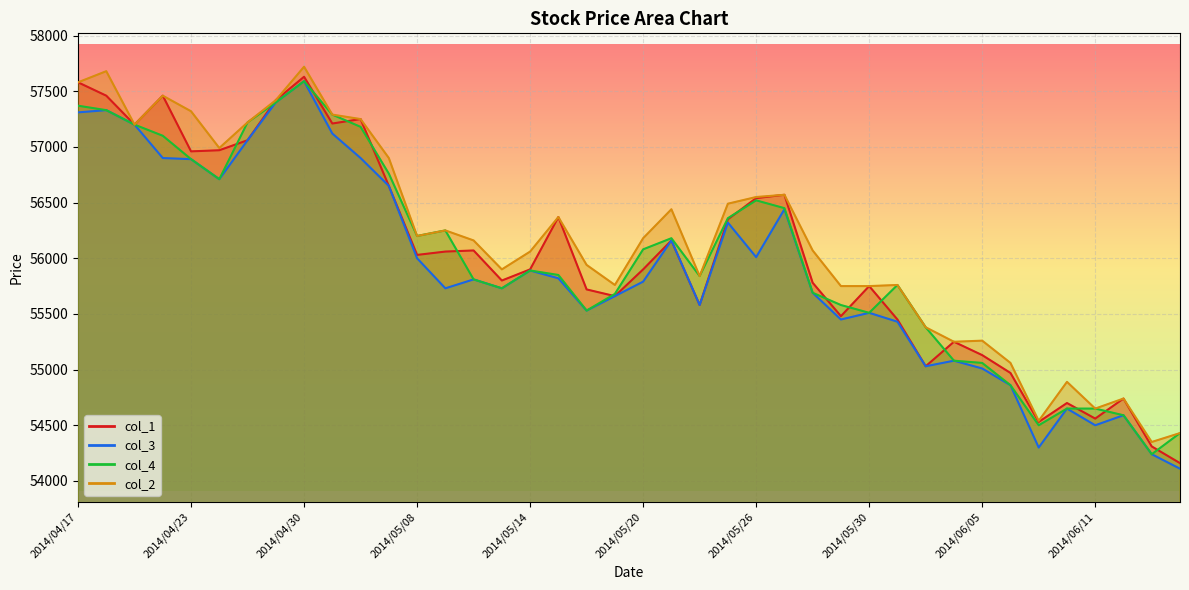

Reading left to right, what are all the values shown in this chart?

col_1: 2014/04/17=57580	2014/04/18=57460	2014/04/21=57200	2014/04/22=57460	2014/04/23=56960	2014/04/24=56970	2014/04/25=57060	2014/04/28=57420	2014/04/30=57630	2014/05/01=57210	2014/05/02=57250	2014/05/07=56650	2014/05/08=56030	2014/05/09=56060	2014/05/12=56070	2014/05/13=55800	2014/05/14=55900	2014/05/15=56370	2014/05/16=55720	2014/05/19=55660	2014/05/20=55900	2014/05/21=56160	2014/05/22=55580	2014/05/23=56350	2014/05/26=56540	2014/05/27=56570	2014/05/28=55780	2014/05/29=55480	2014/05/30=55750	2014/06/02=55450	2014/06/03=55030	2014/06/04=55250	2014/06/05=55130	2014/06/06=54970	2014/06/09=54530	2014/06/10=54700	2014/06/11=54560	2014/06/12=54740	2014/06/13=54310	2014/06/16=54160
col_3: 2014/04/17=57310	2014/04/18=57330	2014/04/21=57200	2014/04/22=56900	2014/04/23=56890	2014/04/24=56710	2014/04/25=57060	2014/04/28=57400	2014/04/30=57590	2014/05/01=57120	2014/05/02=56900	2014/05/07=56650	2014/05/08=56000	2014/05/09=55730	2014/05/12=55810	2014/05/13=55730	2014/05/14=55890	2014/05/15=55820	2014/05/16=55530	2014/05/19=55660	2014/05/20=55790	2014/05/21=56160	2014/05/22=55580	2014/05/23=56320	2014/05/26=56010	2014/05/27=56440	2014/05/28=55690	2014/05/29=55450	2014/05/30=55510	2014/06/02=55430	2014/06/03=55030	2014/06/04=55080	2014/06/05=55010	2014/06/06=54860	2014/06/09=54300	2014/06/10=54650	2014/06/11=54500	2014/06/12=54590	2014/06/13=54240	2014/06/16=54110
col_4: 2014/04/17=57370	2014/04/18=57330	2014/04/21=57200	2014/04/22=57100	2014/04/23=56890	2014/04/24=56710	2014/04/25=57220	2014/04/28=57400	2014/04/30=57590	2014/05/01=57290	2014/05/02=57180	2014/05/07=56760	2014/05/08=56200	2014/05/09=56250	2014/05/12=55810	2014/05/13=55730	2014/05/14=55890	2014/05/15=55850	2014/05/16=55530	2014/05/19=55680	2014/05/20=56080	2014/05/21=56180	2014/05/22=55840	2014/05/23=56360	2014/05/26=56520	2014/05/27=56450	2014/05/28=55690	2014/05/29=55580	2014/05/30=55510	2014/06/02=55760	2014/06/03=55380	2014/06/04=55080	2014/06/05=55060	2014/06/06=54860	2014/06/09=54500	2014/06/10=54650	2014/06/11=54650	2014/06/12=54590	2014/06/13=54240	2014/06/16=54430
col_2: 2014/04/17=57580	2014/04/18=57680	2014/04/21=57200	2014/04/22=57460	2014/04/23=57320	2014/04/24=56990	2014/04/25=57220	2014/04/28=57420	2014/04/30=57720	2014/05/01=57290	2014/05/02=57250	2014/05/07=56900	2014/05/08=56200	2014/05/09=56250	2014/05/12=56160	2014/05/13=55900	2014/05/14=56060	2014/05/15=56370	2014/05/16=55940	2014/05/19=55760	2014/05/20=56180	2014/05/21=56440	2014/05/22=55840	2014/05/23=56490	2014/05/26=56550	2014/05/27=56570	2014/05/28=56070	2014/05/29=55750	2014/05/30=55750	2014/06/02=55760	2014/06/03=55380	2014/06/04=55250	2014/06/05=55260	2014/06/06=55060	2014/06/09=54540	2014/06/10=54890	2014/06/11=54650	2014/06/12=54740	2014/06/13=54350	2014/06/16=54430